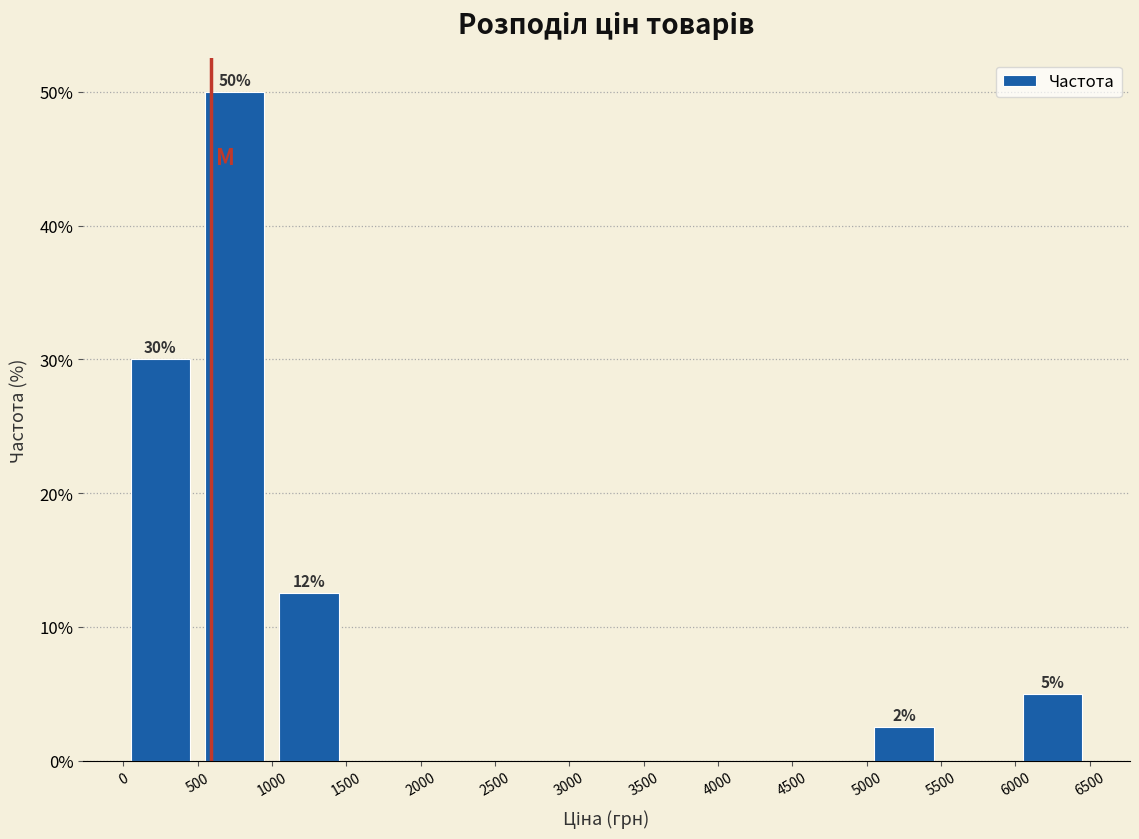

Which range on the x-axis has the tallest bar?

500 to 1000